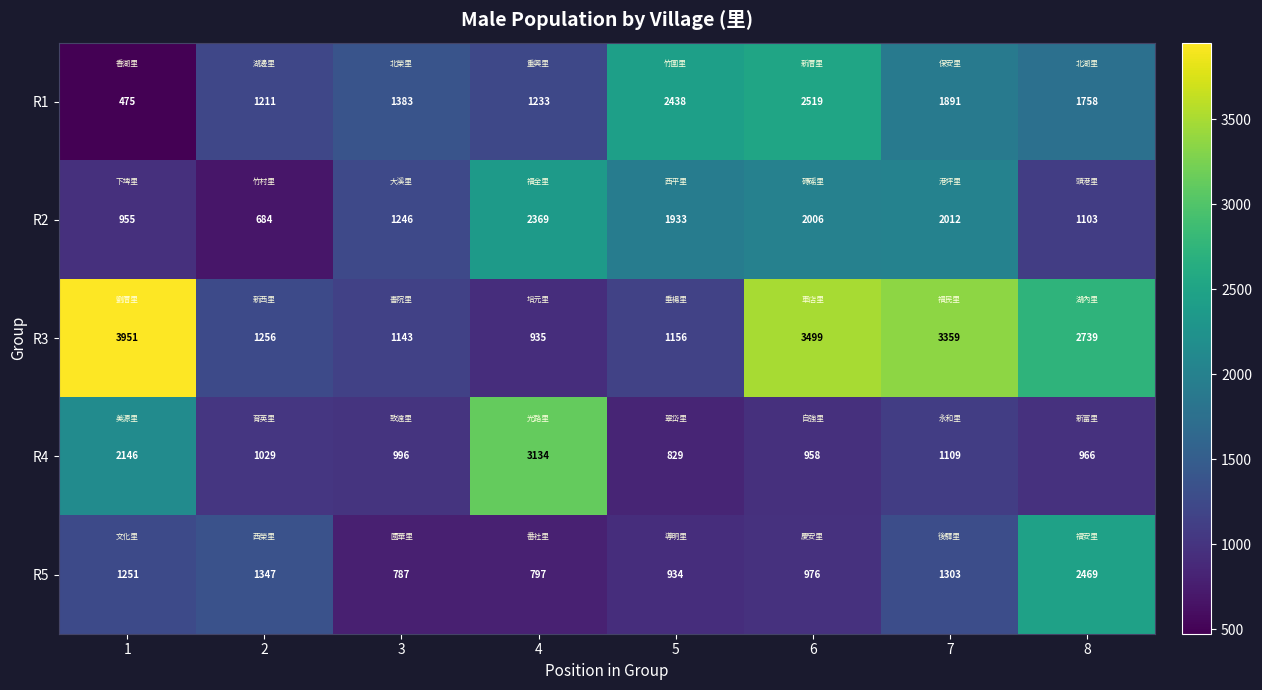

What is the sum of all R3 values?

18038